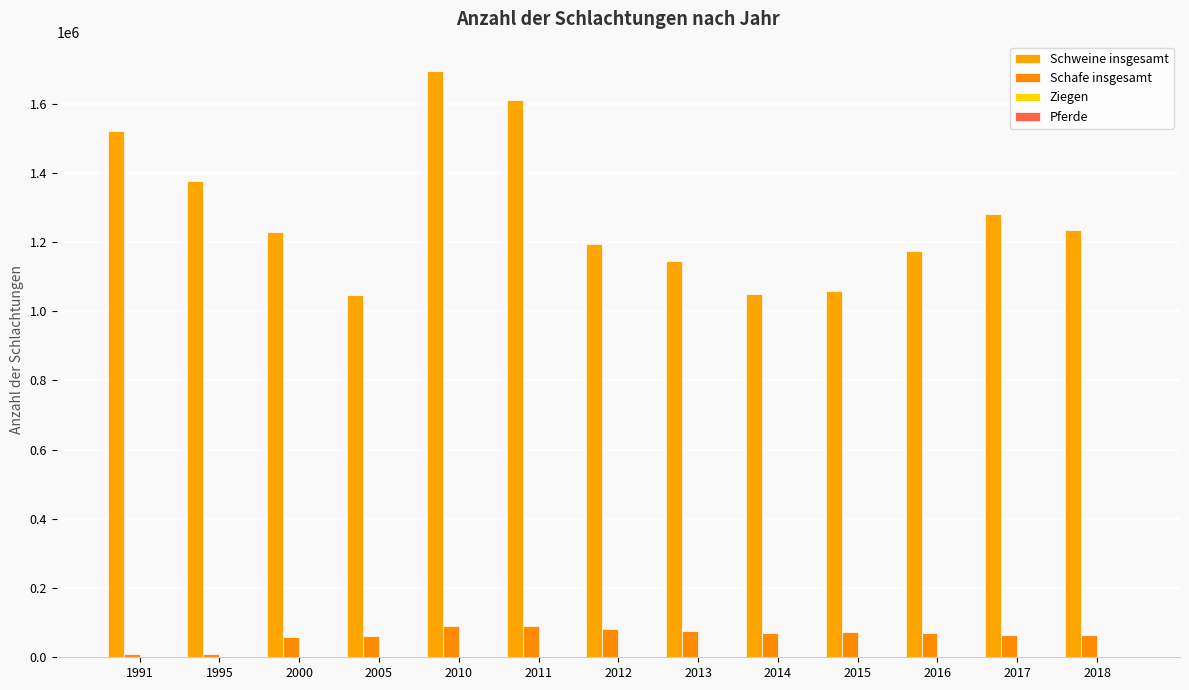

The Schweine insgesamt series shows 1669947 at 2015. True or false?

False